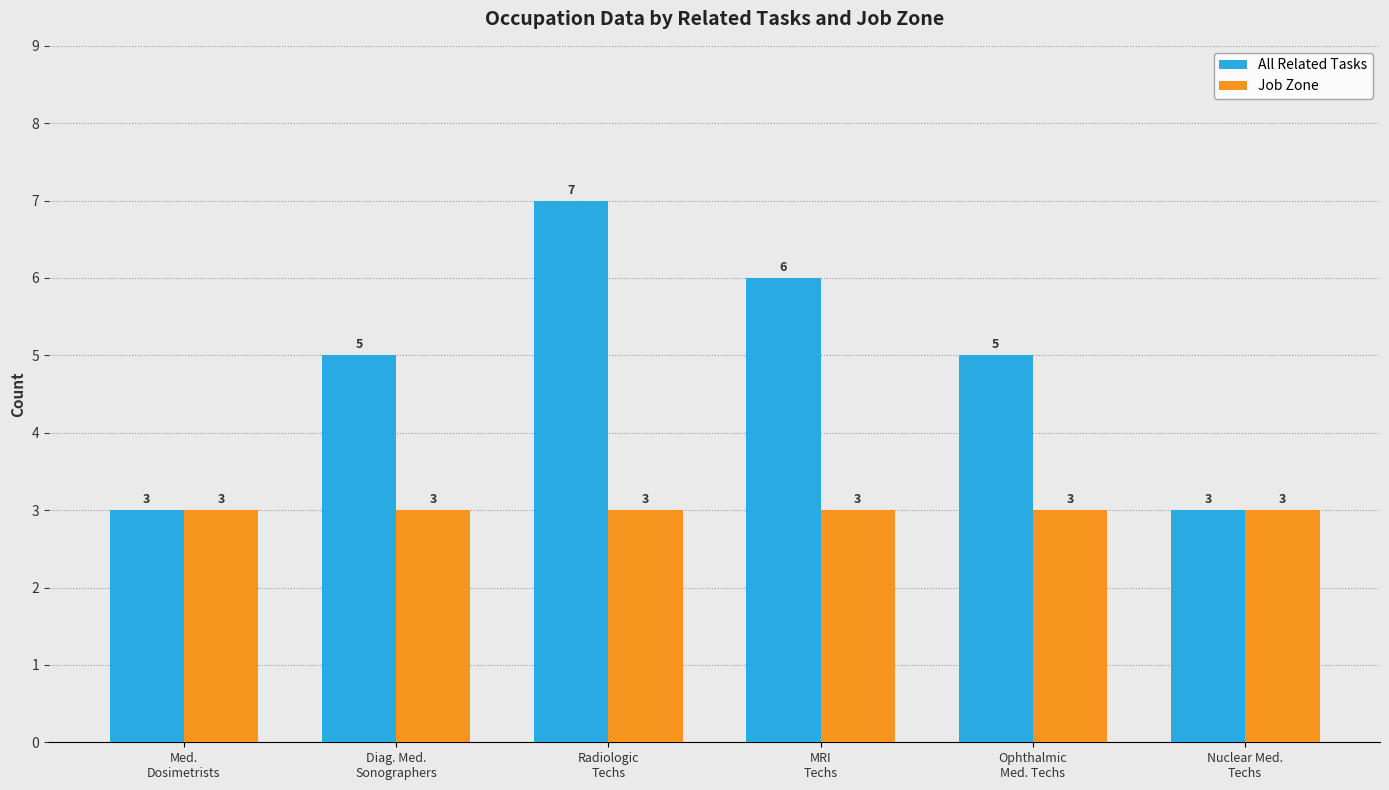

List the series in order of their overall mean, lowest first.

Job Zone, All Related Tasks